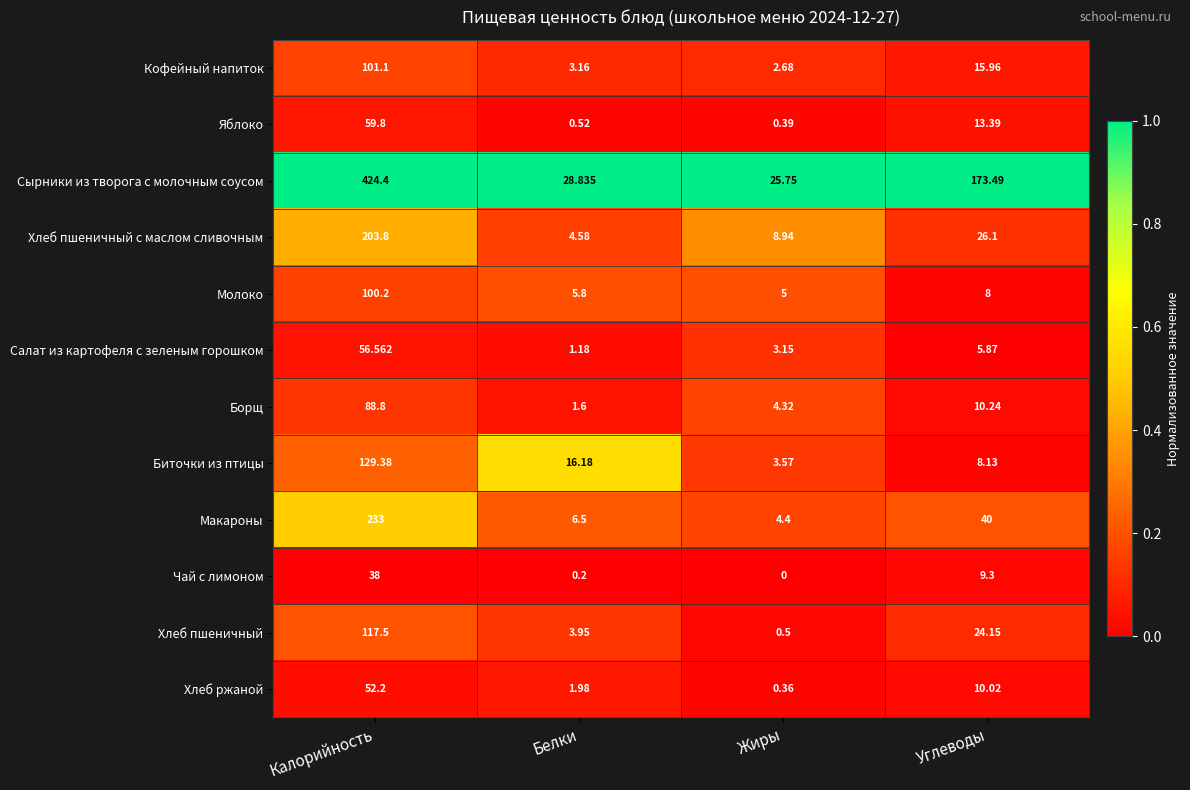

Which label corresponds to the largest value in the chart?

Калорийность